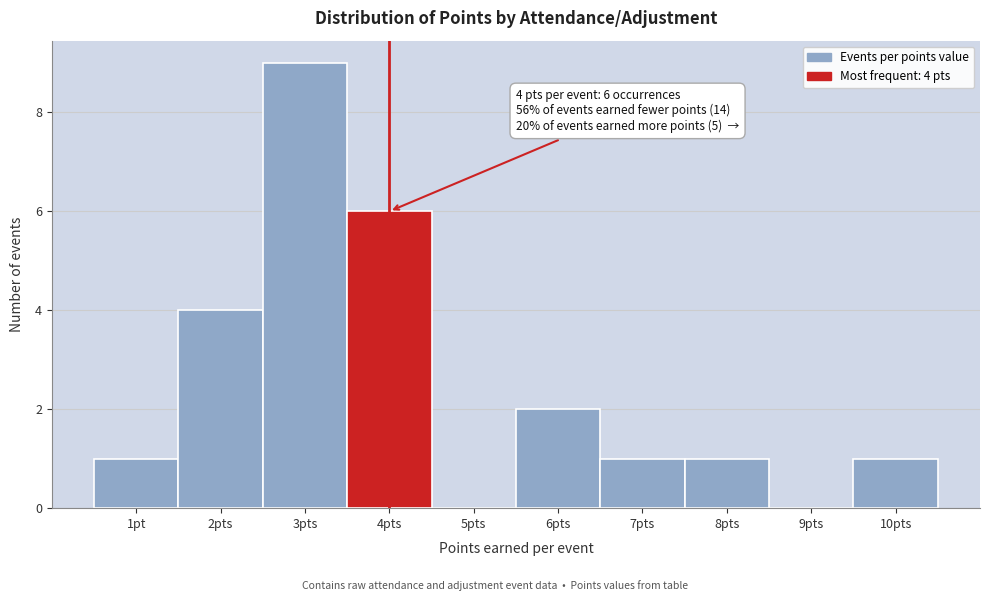

Reading left to right, list all the values displayed in this chart.

1pt=1	2pts=4	3pts=9	4pts=6	5pts=0	6pts=2	7pts=1	8pts=1	9pts=0	10pts=1